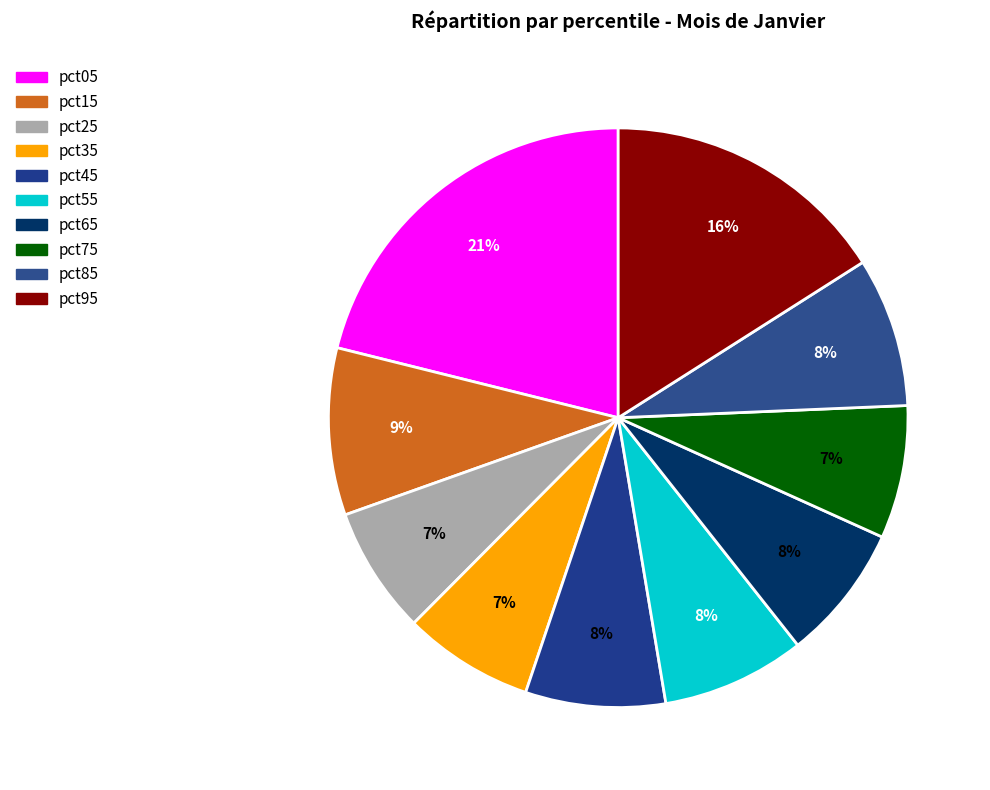

What is the largest slice in the pie chart?

pct05